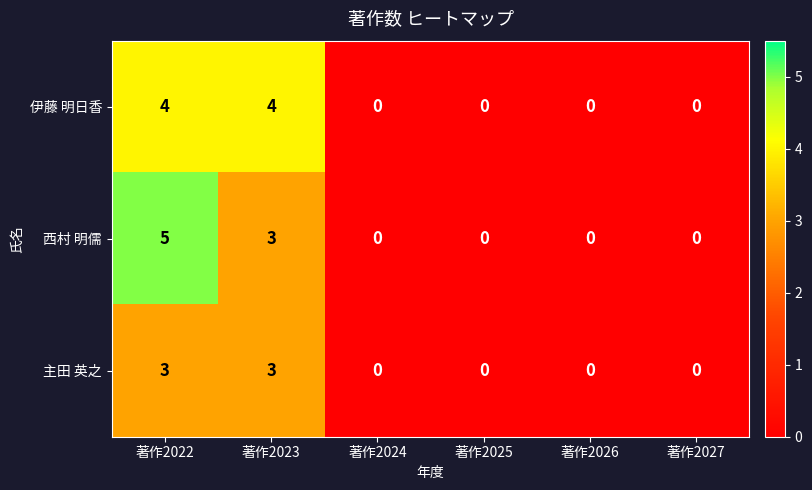

Is it true that 西村 明儒 equals 2 at 著作2027?

False